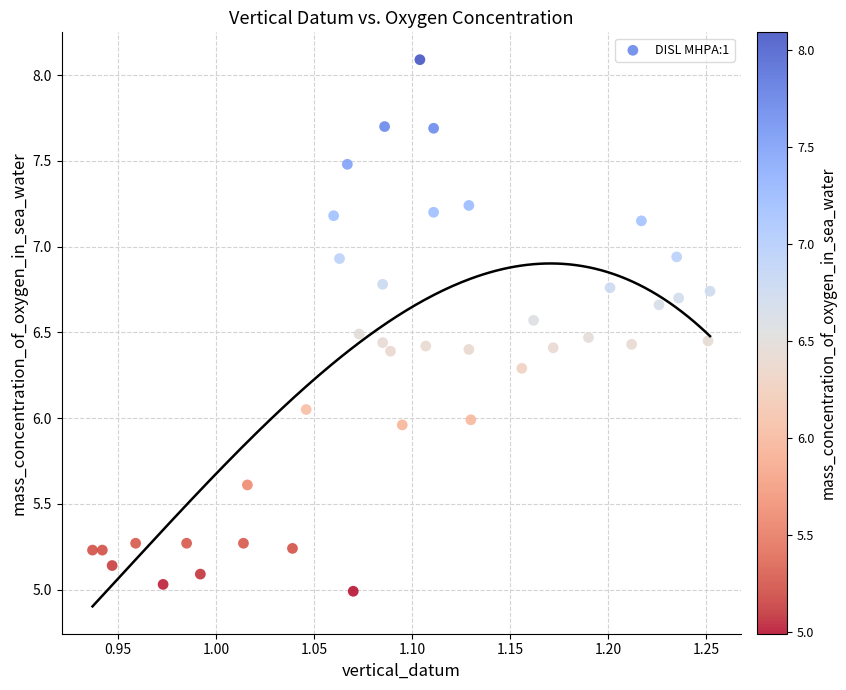

How many points are shown in the scatter plot?

40